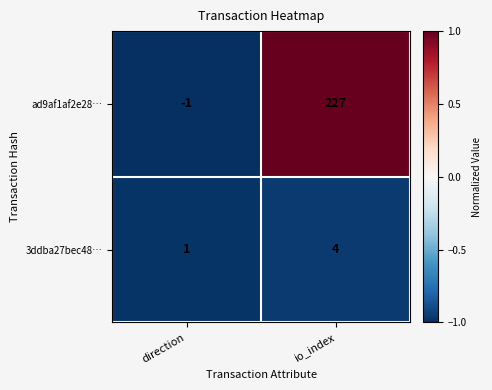

What is the difference between the maximum and minimum values in the 3ddba27bec48… series?

3